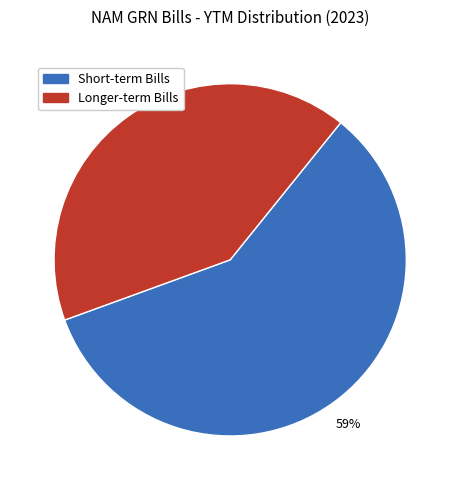

Does any single category account for the majority?

Yes